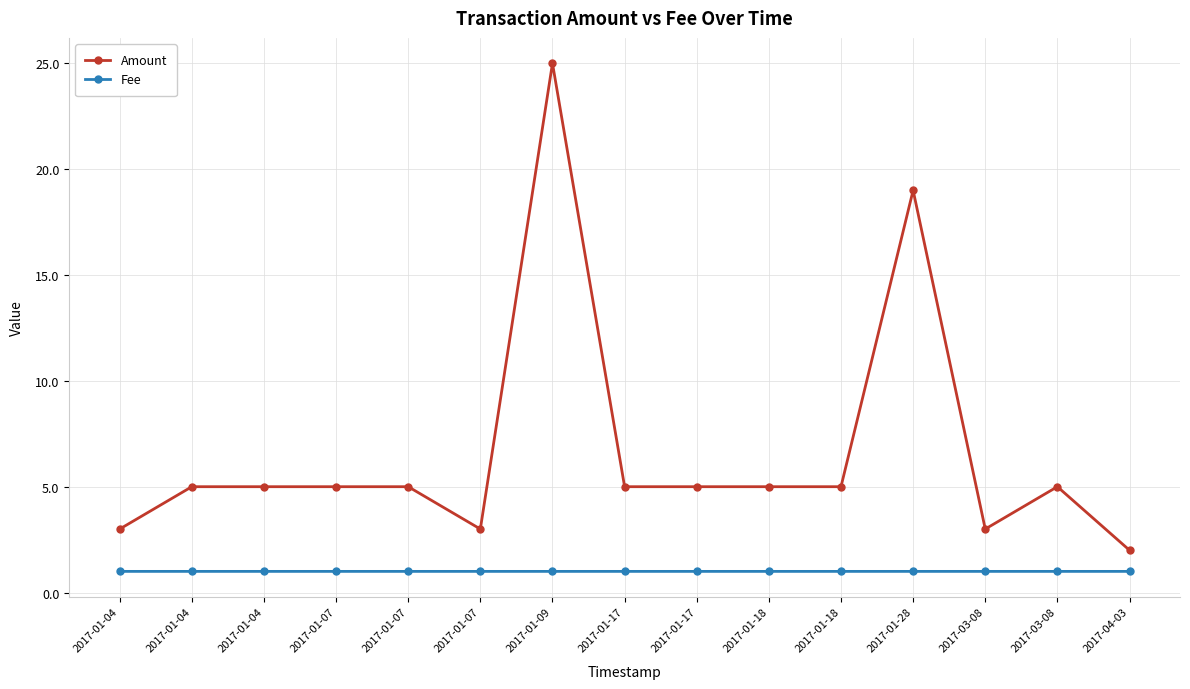

Which series changed the most between 2017-01-07 and 2017-03-08?

Amount